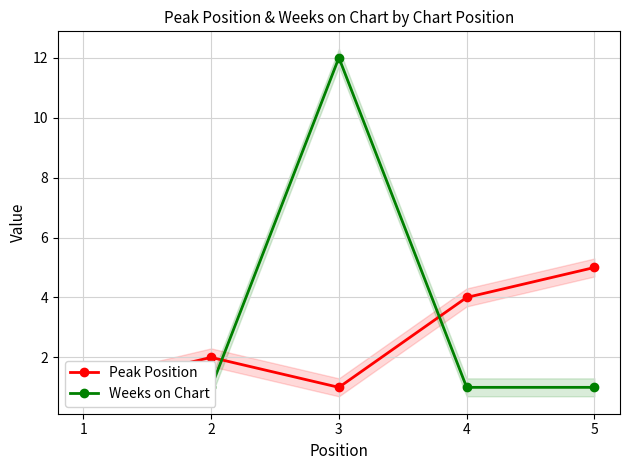

At 1, list the series in order from smallest to largest.

Peak Position, Weeks on Chart